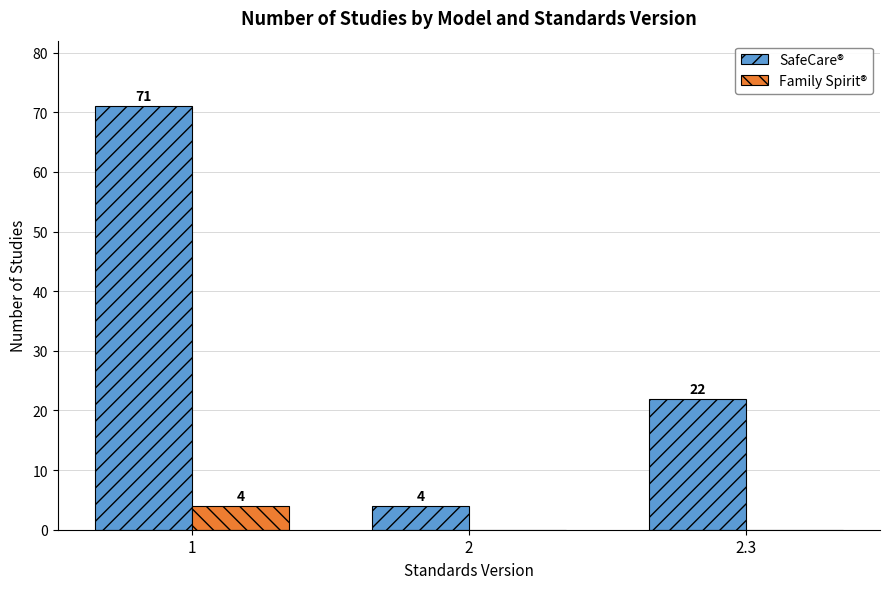

Which series has the largest total across all categories?

SafeCare®